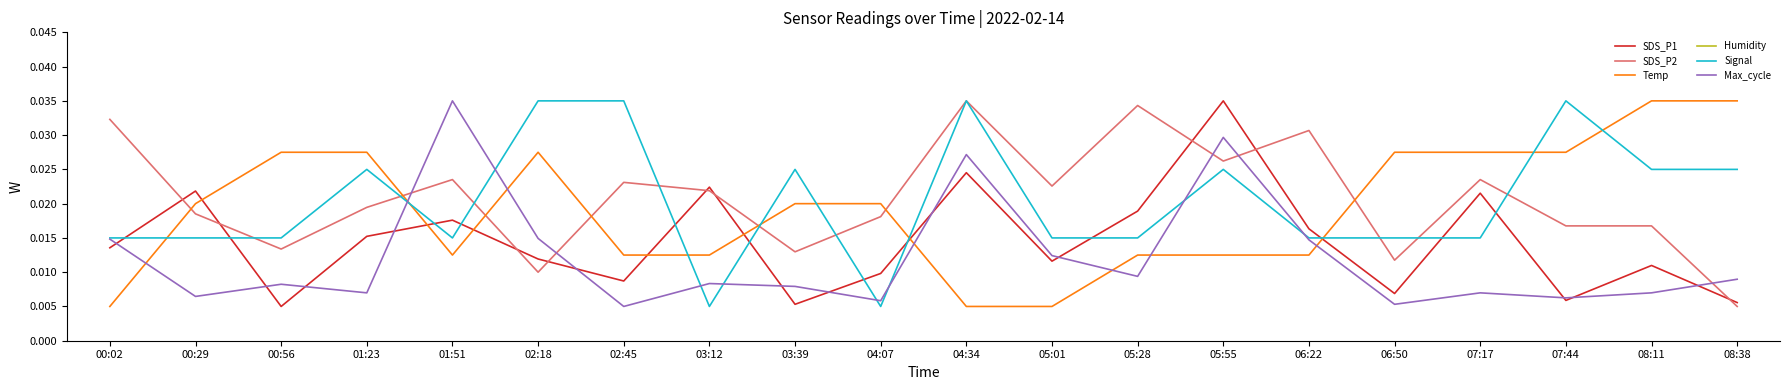

How many categories are shown in the chart?

20